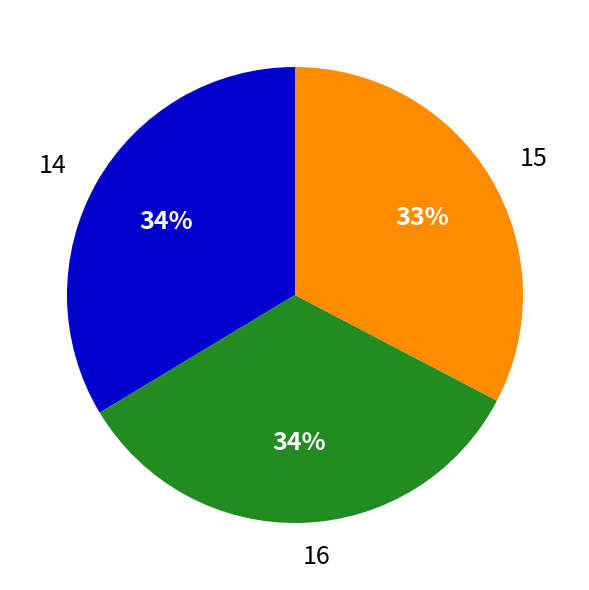

Which slice is the smallest?

15